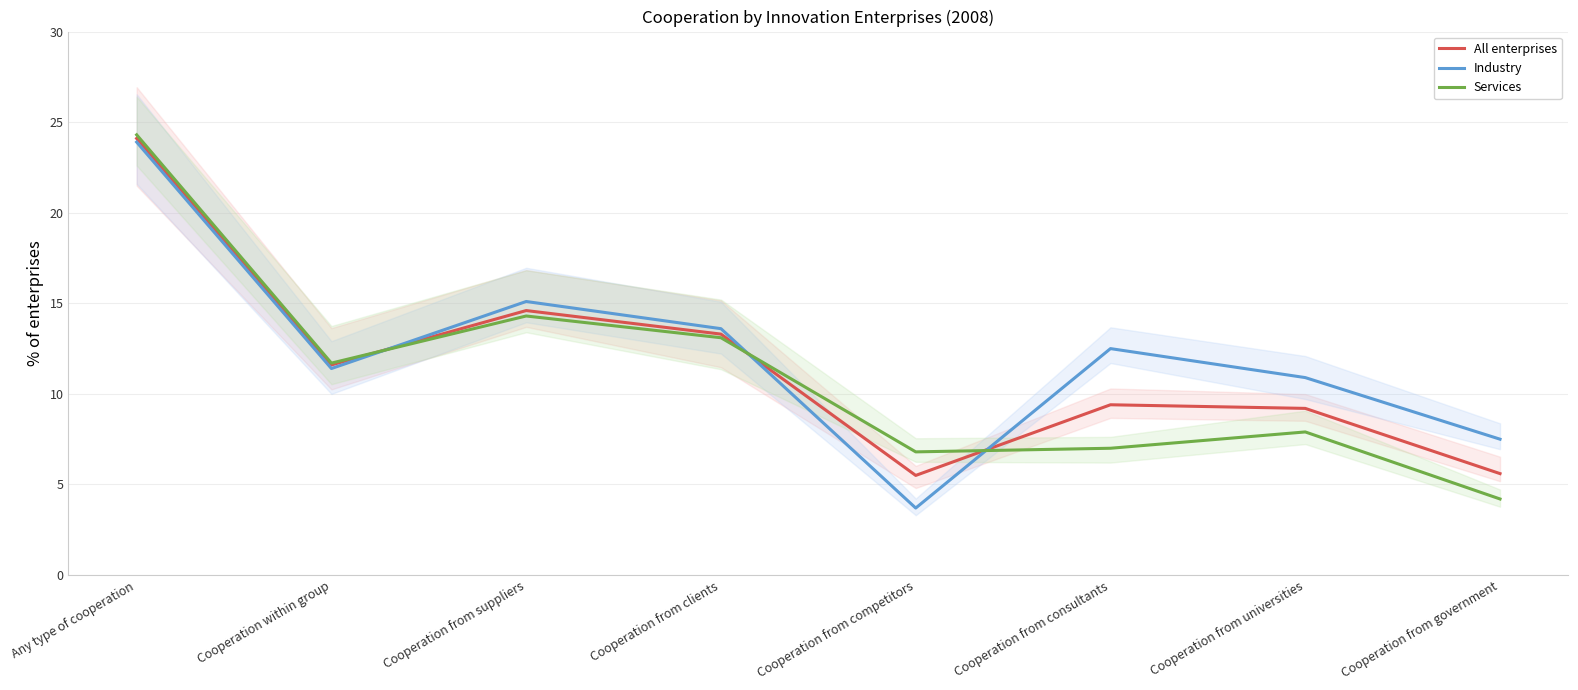

Rank the categories by All enterprises value from highest to lowest.

Any type of cooperation, Cooperation from suppliers, Cooperation from clients, Cooperation within group, Cooperation from consultants, Cooperation from universities, Cooperation from government, Cooperation from competitors